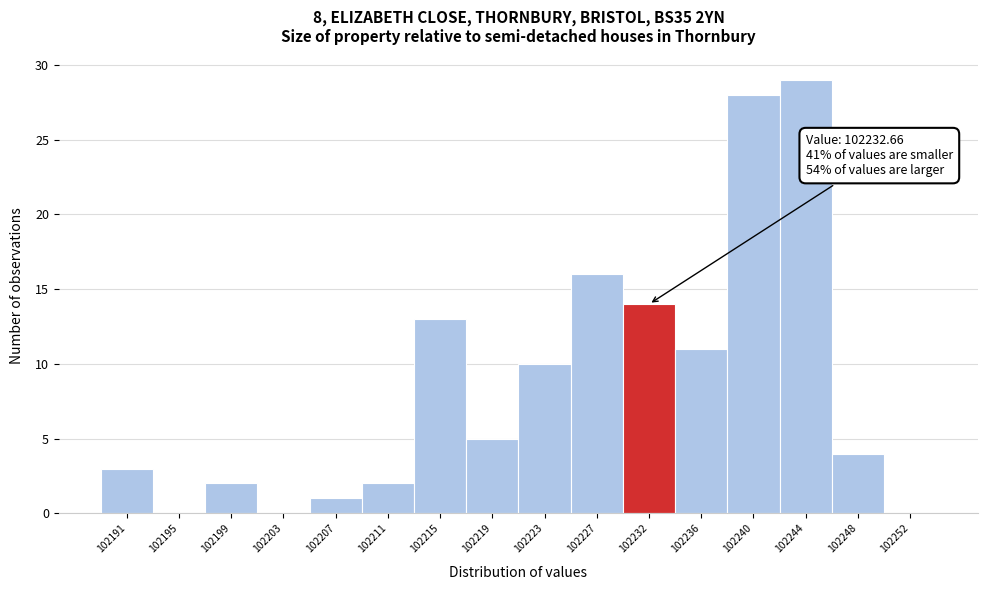

Which range on the x-axis has the tallest bar?

102242.0 to 102246.0